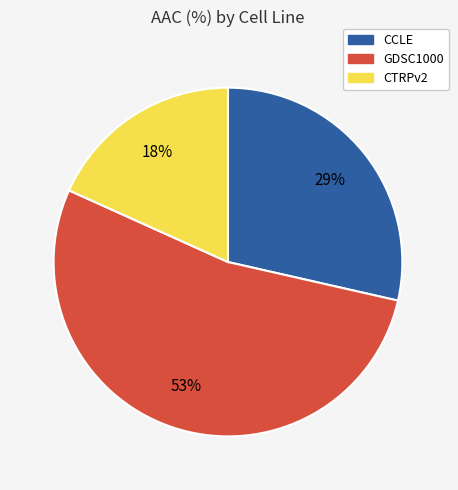

To the nearest percent, what is the difference between the CTRPv2 and GDSC1000 slice percentages?

35%